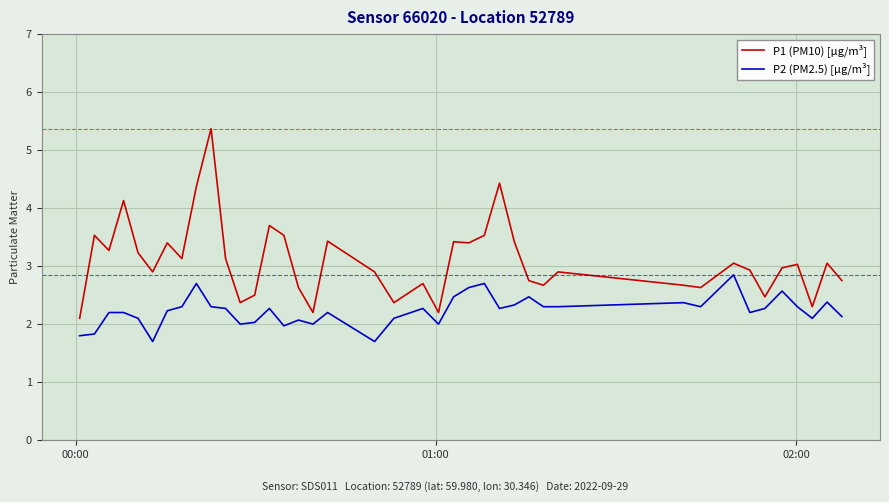

True or false: P2 (PM2.5) [µg/m³] and P1 (PM10) [µg/m³] cross at least once.

False